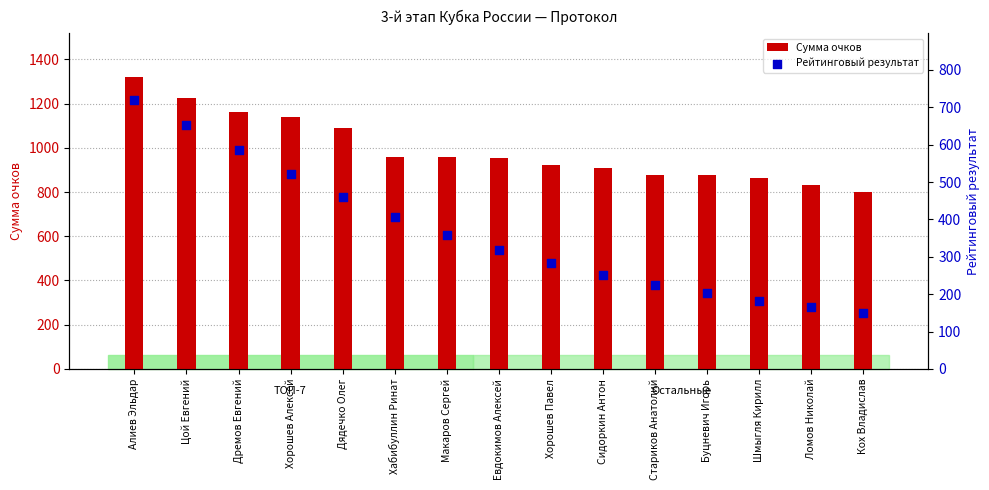

Which series contains the highest Y value?

Сумма очков